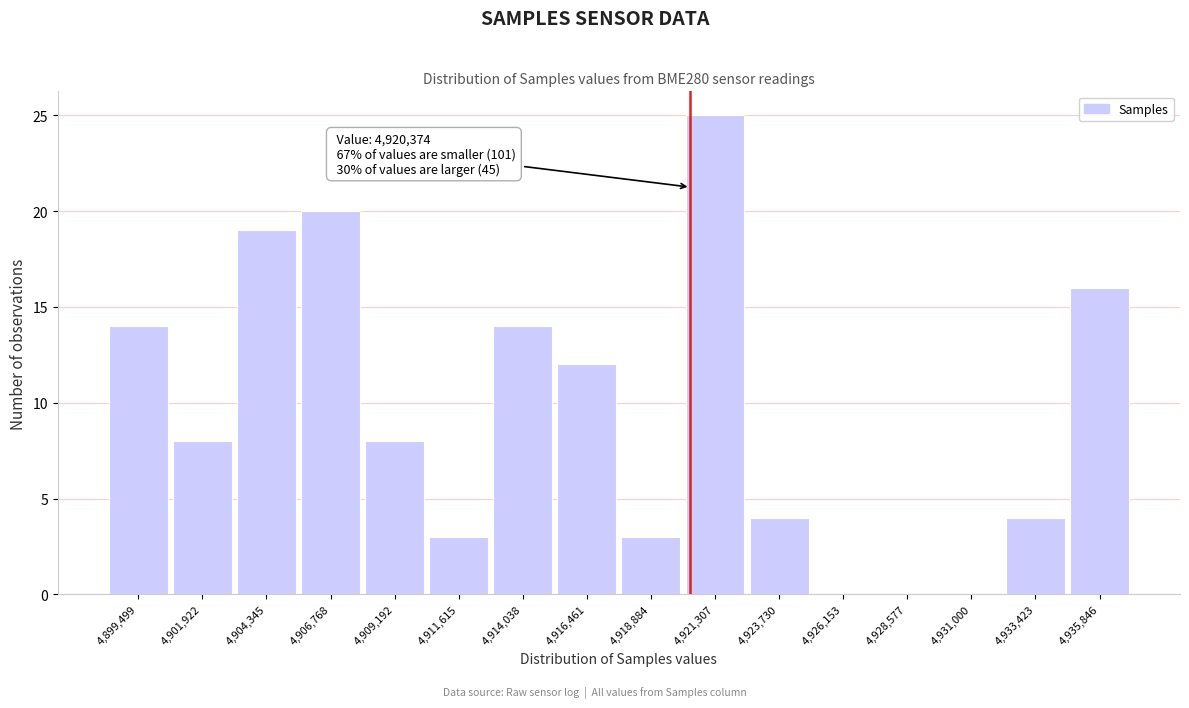

Which range on the x-axis has the tallest bar?

4920000 to 4922500